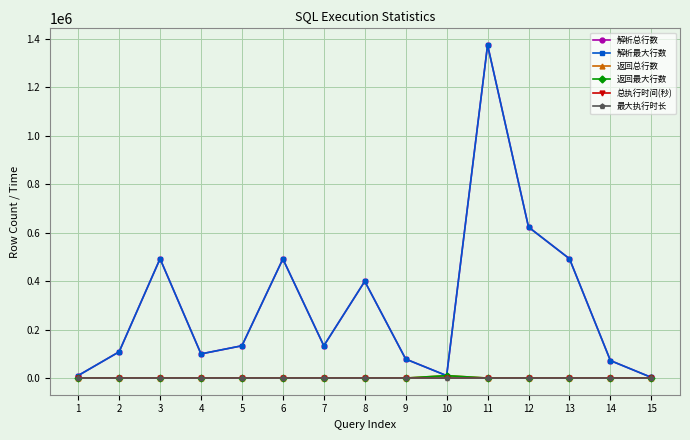

Which series has the widest spread of values?

解析总行数